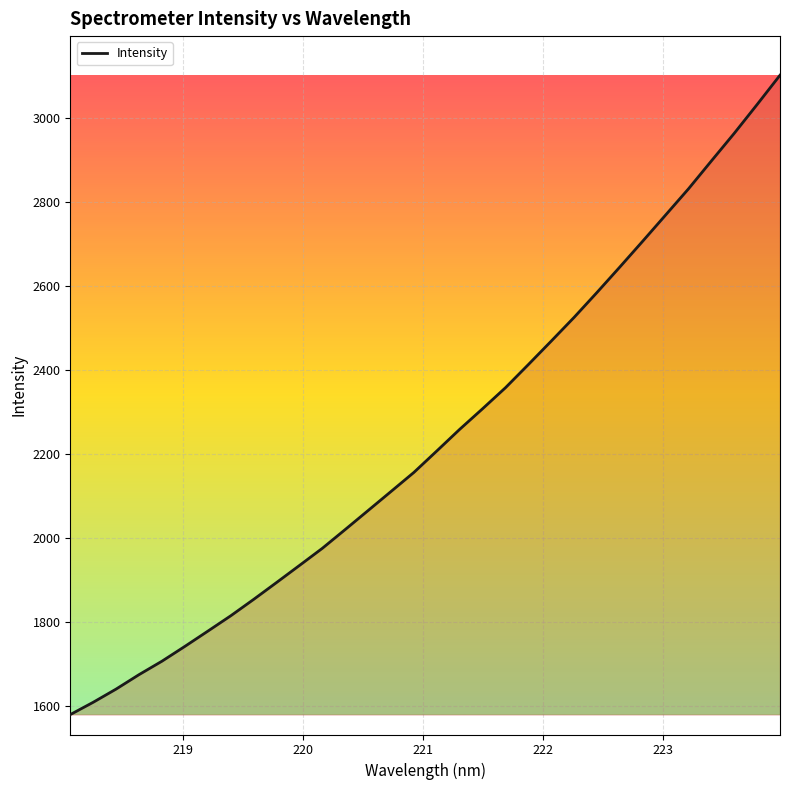

What is the maximum value shown in the chart?

3102.6